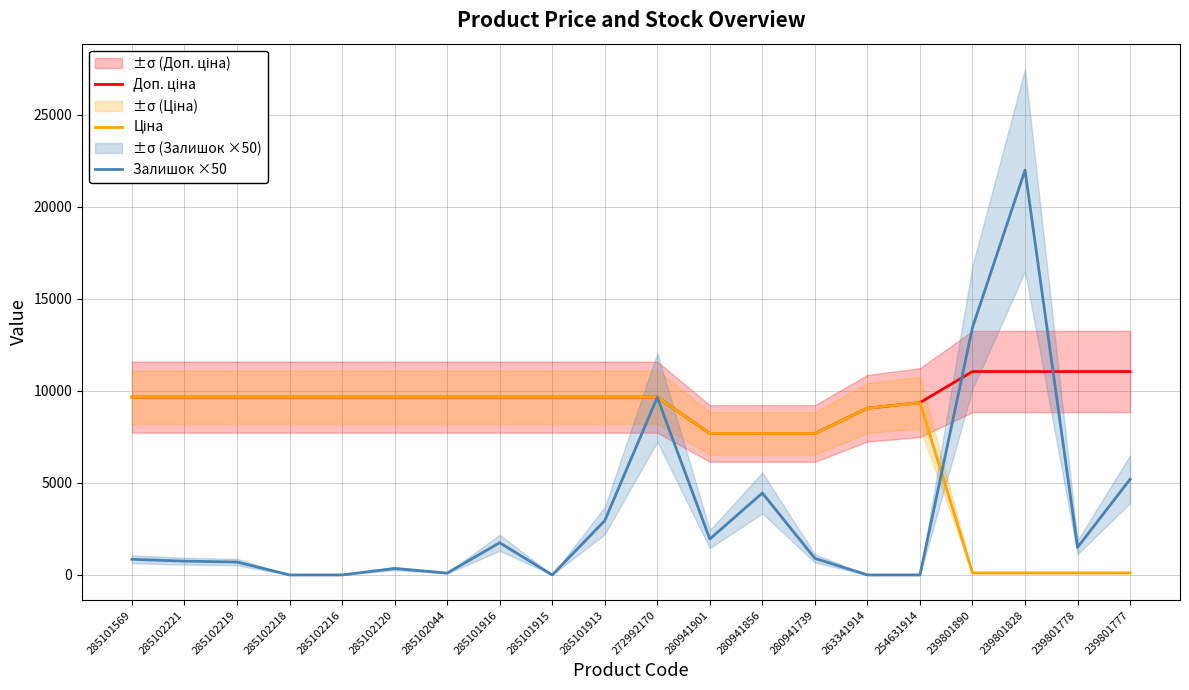

Reading right to left, extract all data points from this chart.

Доп. ціна: 239801777=11055.0	239801778=11055.0	239801828=11055.0	239801890=11055.0	254631914=9364.3	263341914=9060.9	280941739=7688.0	280941856=7688.0	280941901=7688.0	272992170=9664.7	285101913=9664.7	285101915=9664.7	285101916=9664.7	285102044=9664.7	285102120=9664.7	285102216=9664.7	285102218=9664.7	285102219=9664.7	285102221=9664.7	285101569=9664.7
Ціна: 239801777=110.5	239801778=110.5	239801828=110.5	239801890=110.5	254631914=9364.3	263341914=9060.9	280941739=7688.0	280941856=7688.0	280941901=7688.0	272992170=9664.7	285101913=9664.7	285101915=9664.7	285101916=9664.7	285102044=9664.7	285102120=9664.7	285102216=9664.7	285102218=9664.7	285102219=9664.7	285102221=9664.7	285101569=9664.7
Залишок ×50: 239801777=5200.0	239801778=1500.0	239801828=22000.0	239801890=13450.0	254631914=0.0	263341914=0.0	280941739=900.0	280941856=4450.0	280941901=1950.0	272992170=9650.0	285101913=2950.0	285101915=0.0	285101916=1750.0	285102044=100.0	285102120=350.0	285102216=0.0	285102218=0.0	285102219=700.0	285102221=750.0	285101569=850.0